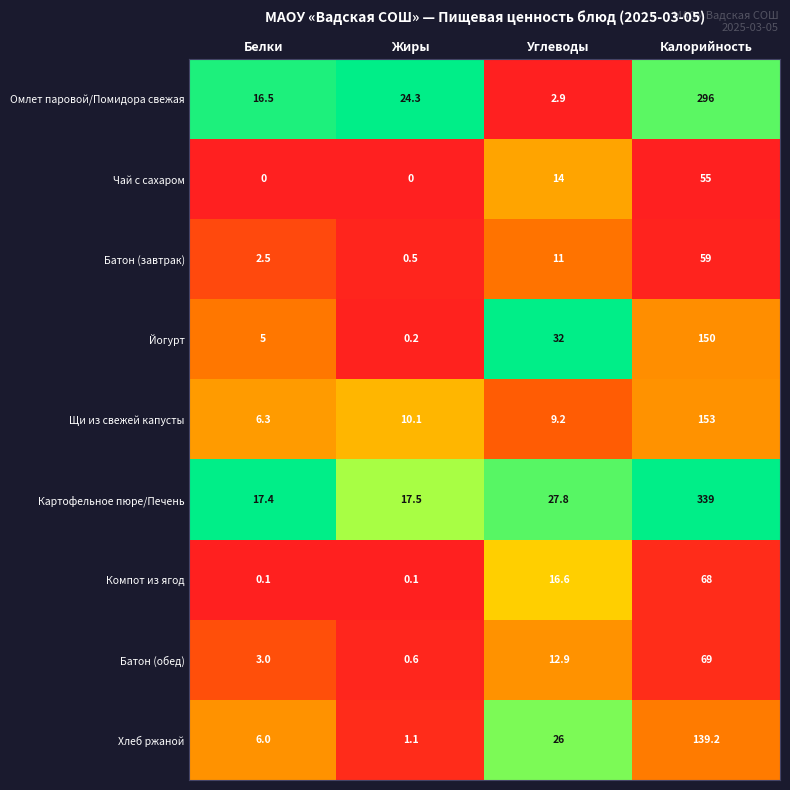

Is it true that Батон (завтрак) equals 0.8 at Жиры?

False